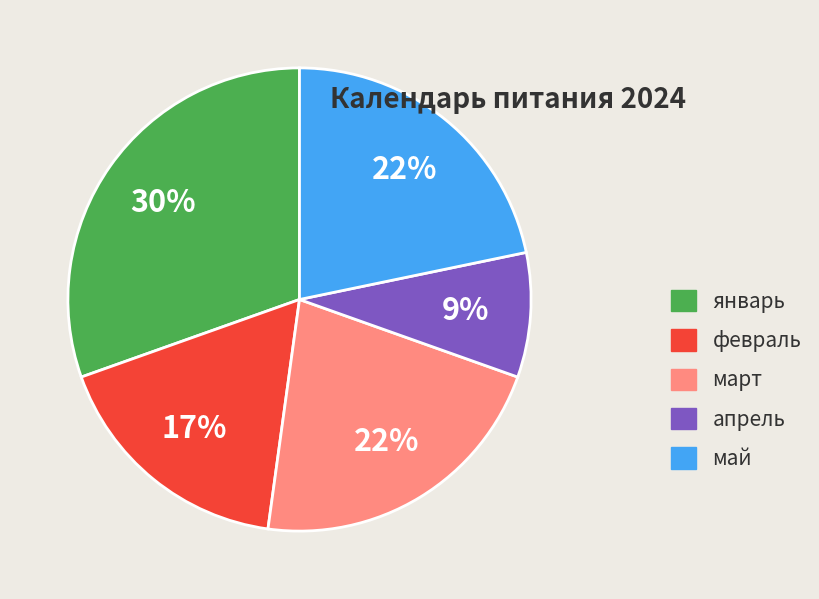

To the nearest percent, what is the combined percentage of март and январь?

52%